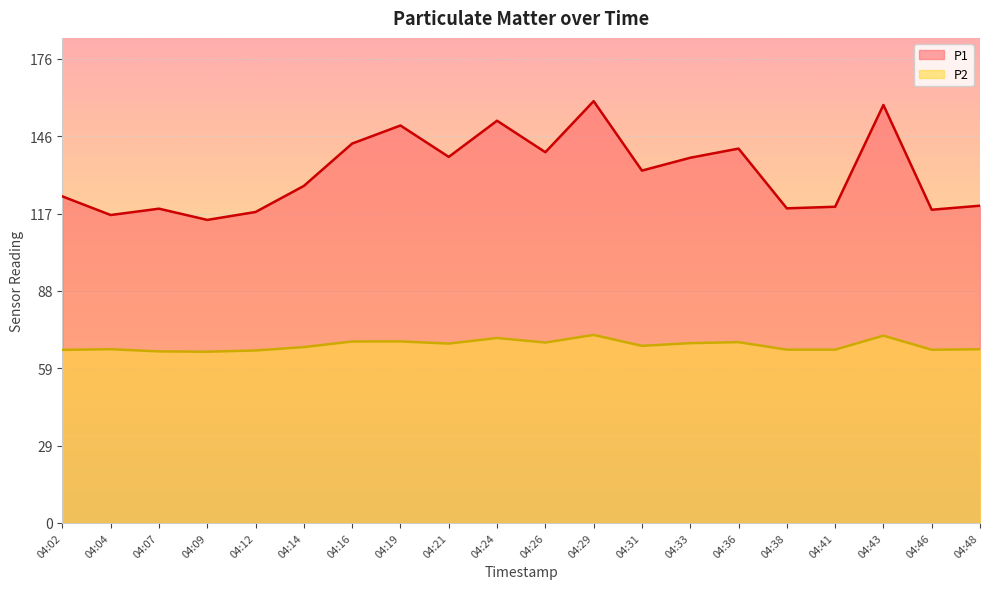

Between 04:19 and 04:38, which series saw the biggest shift?

P1